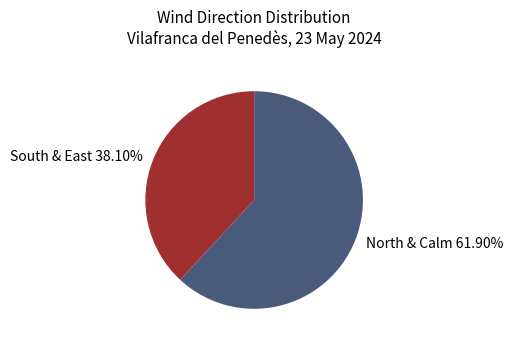

Which slice is the smallest?

South & East 38.10%